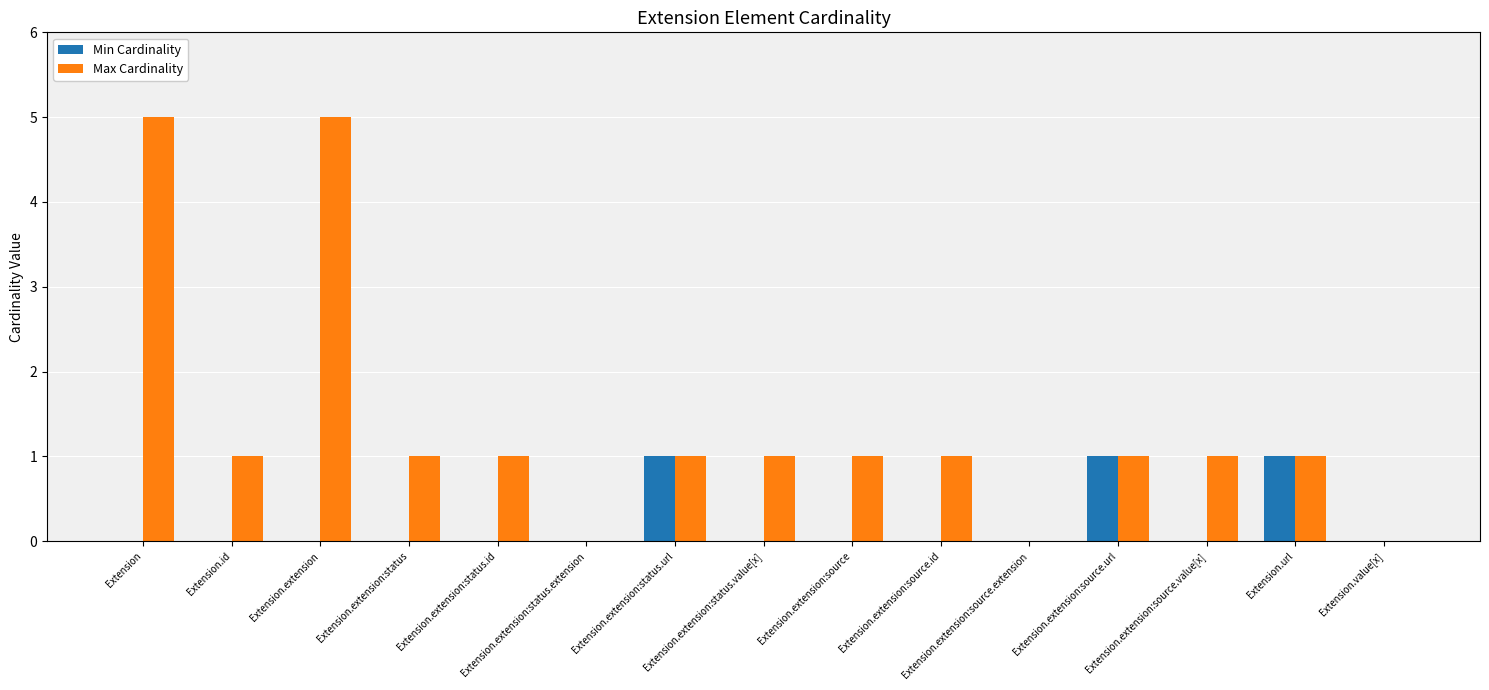

What is the sum of all Min Cardinality values?

3